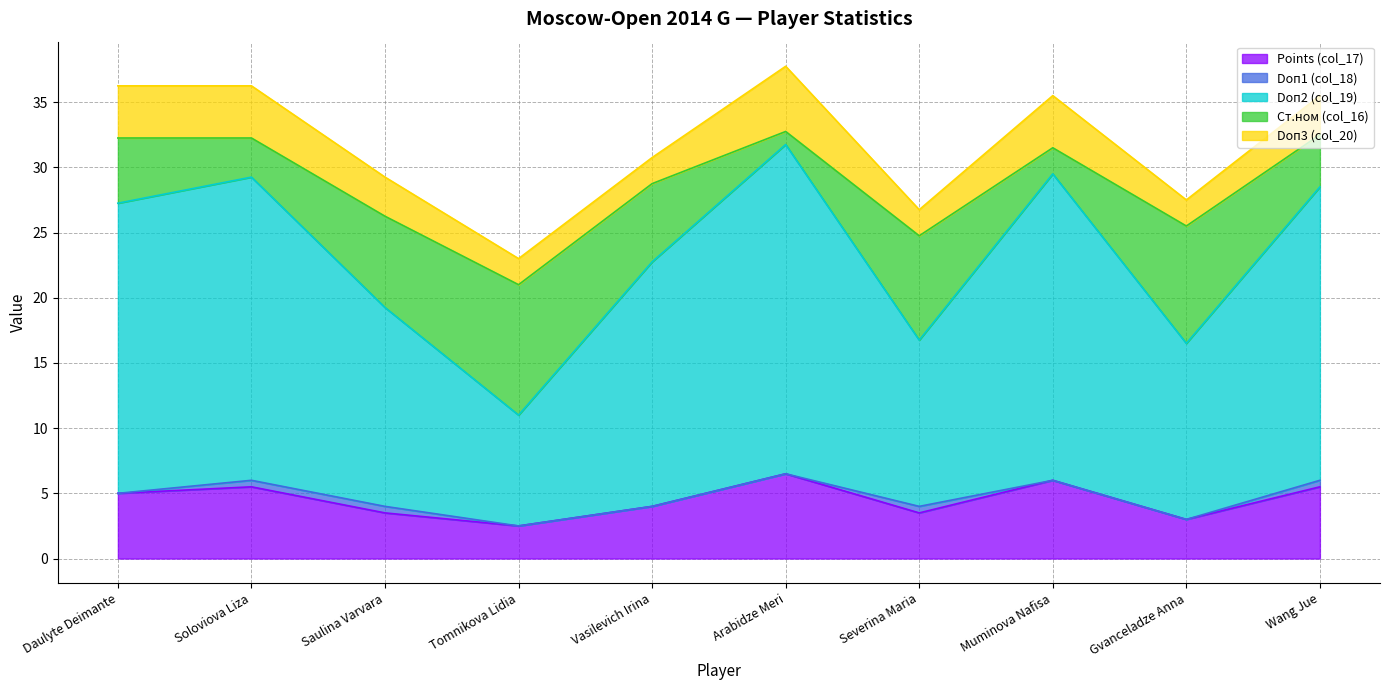

Which series has the largest range (max minus min)?

Doп2 (col_19)